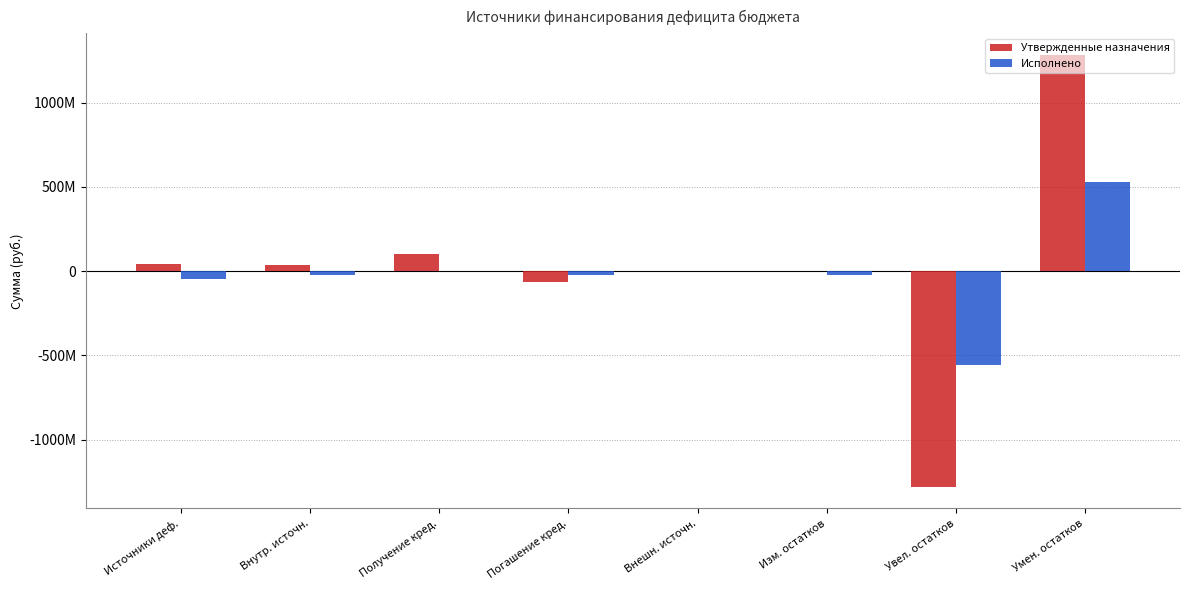

What is the sum of the Утвержденные назначения values at Увел. остатков and Внутр. источн.?

-1243172402.3